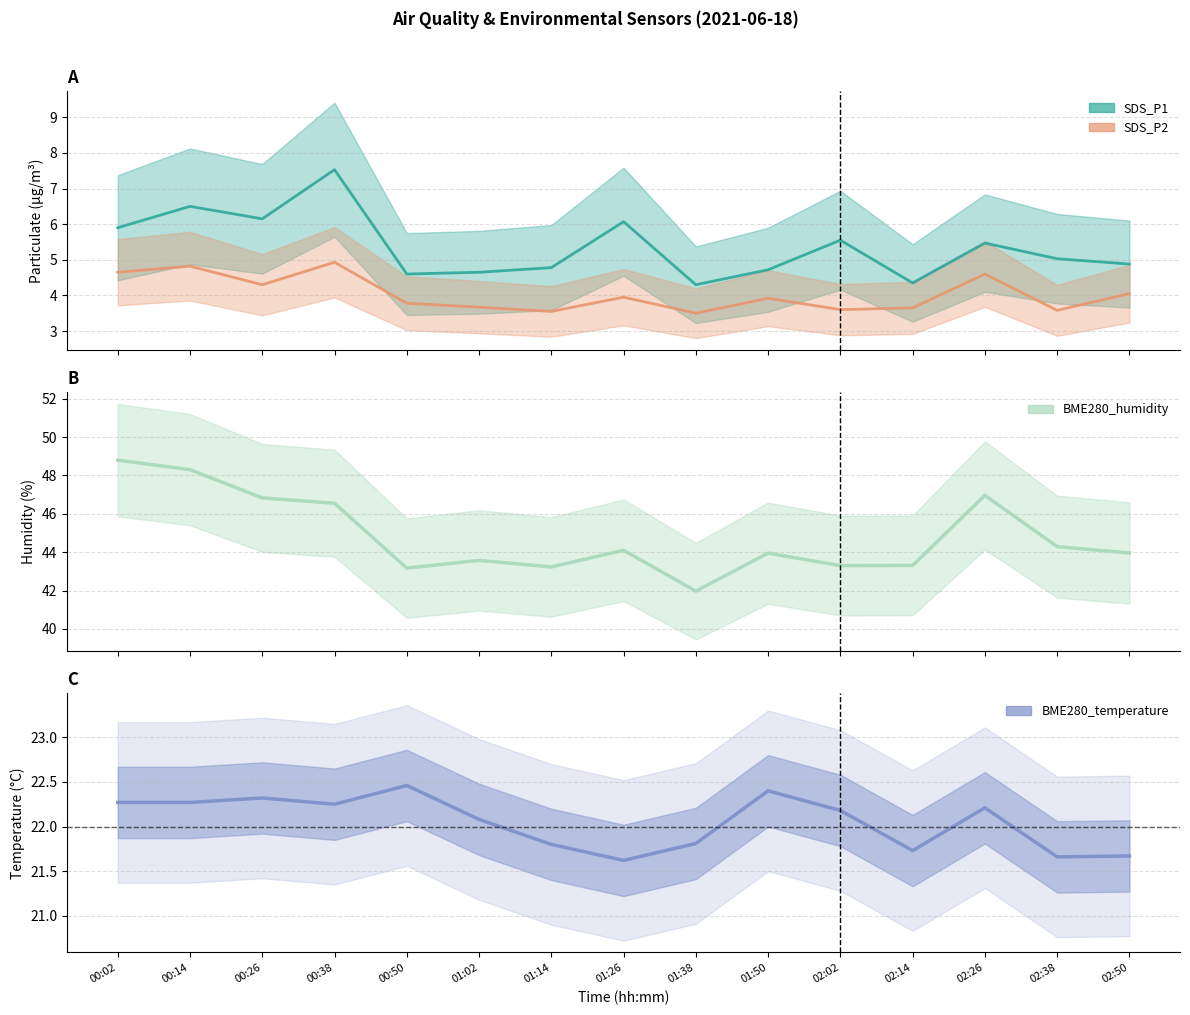

What position from the right is 00:26?

13